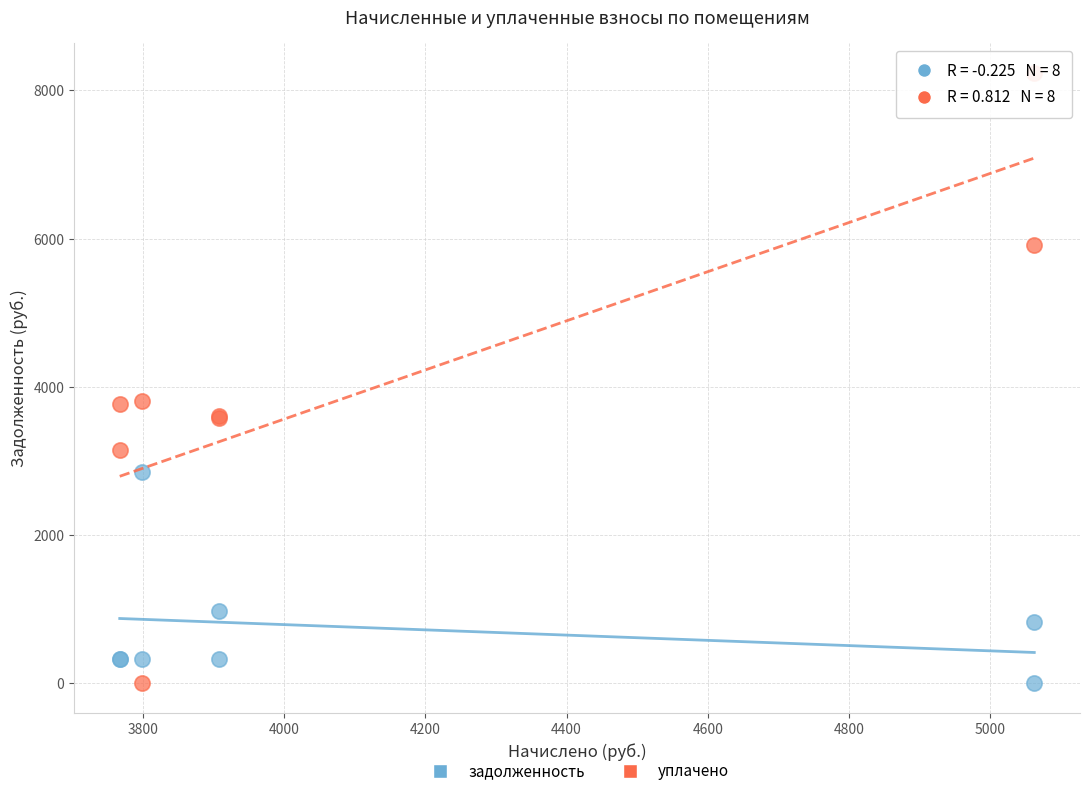

Which series reaches the maximum Y coordinate?

уплачено